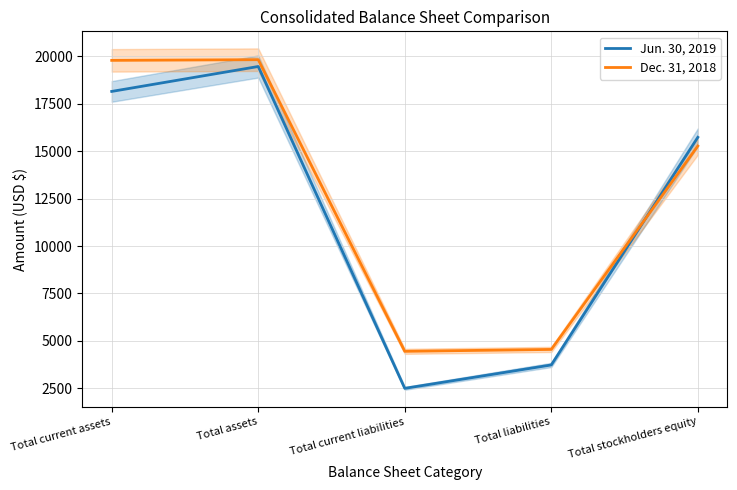

Reading left to right, extract all data points from this chart.

Jun. 30, 2019: 18150	19464	2500	3733	15731
Dec. 31, 2018: 19787	19823	4451	4551	15272